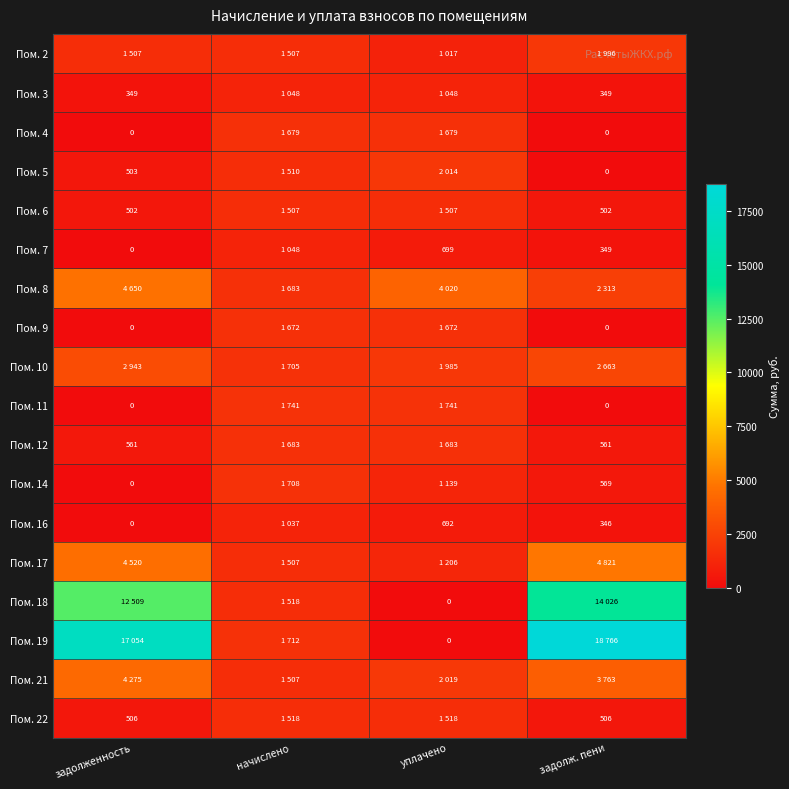

What is the difference between the maximum and minimum values in the Пом. 12 series?

1121.8